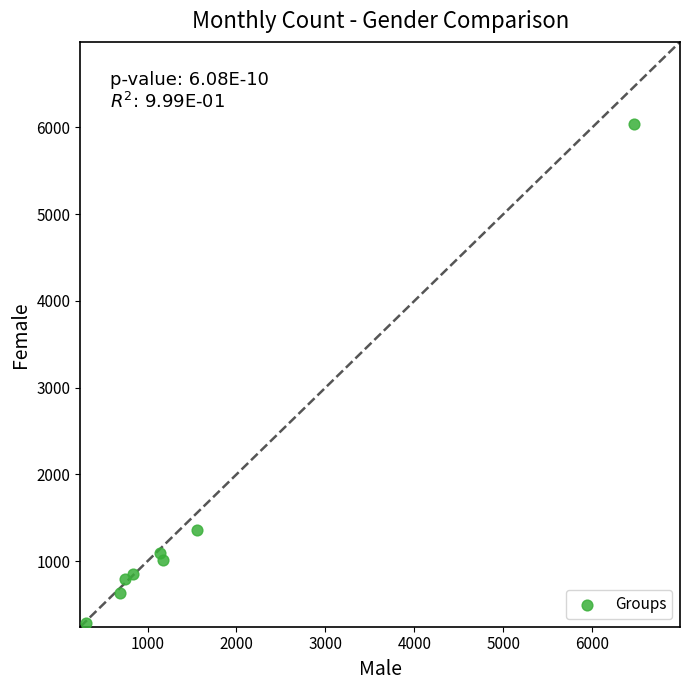

What is the average Y value?

1510